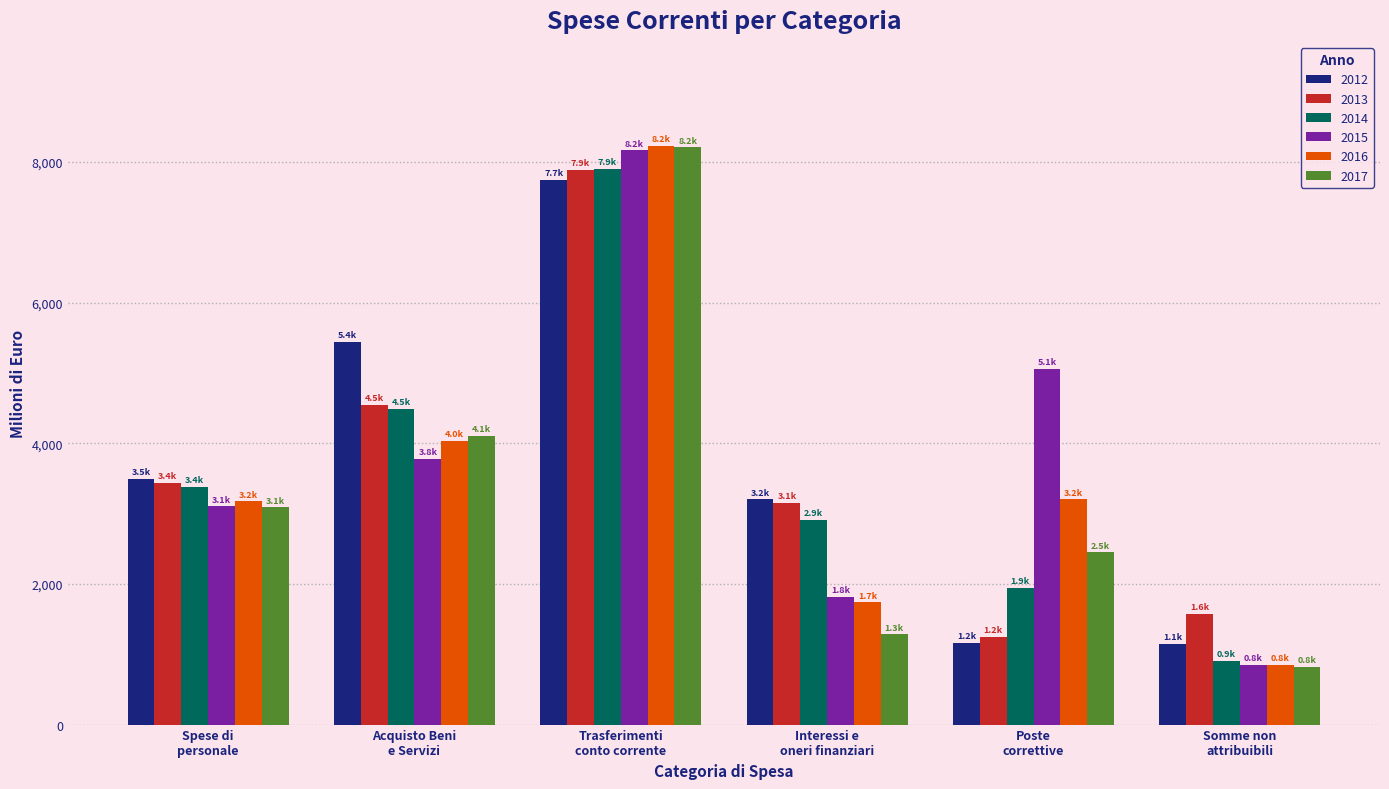

What is the sum of all 2014 values?

21517.8